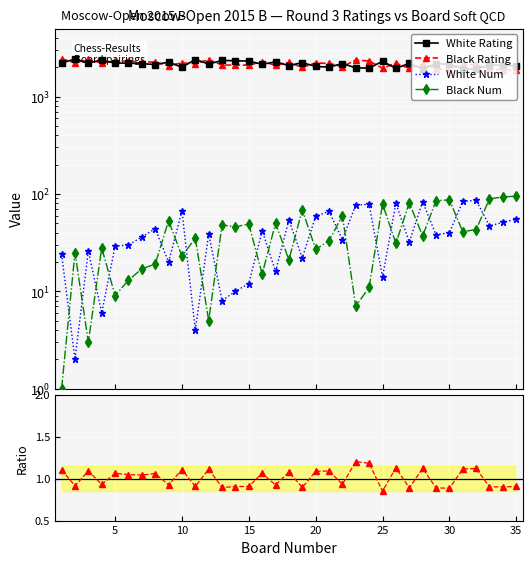

What is the spread (max minus min) of values at 25?

2310.0